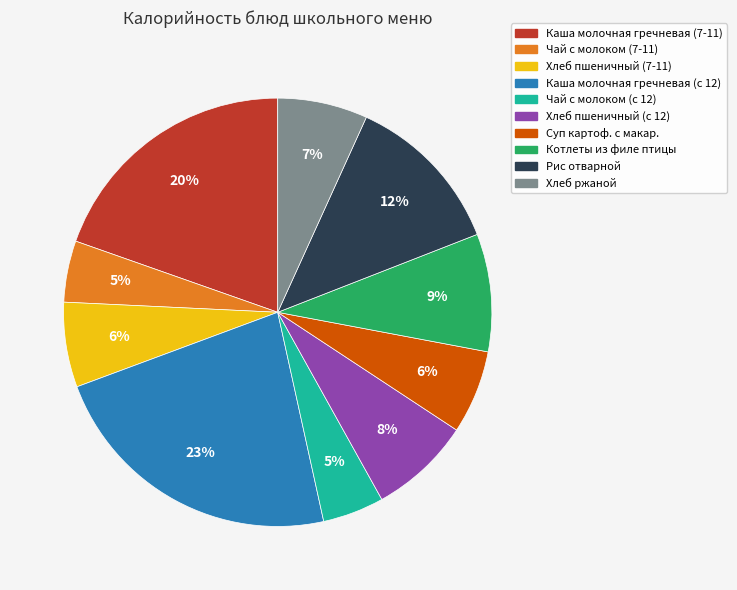

To the nearest percent, what is the difference between the Рис отварной and Каша молочная гречневая (с 12) slice percentages?

11%